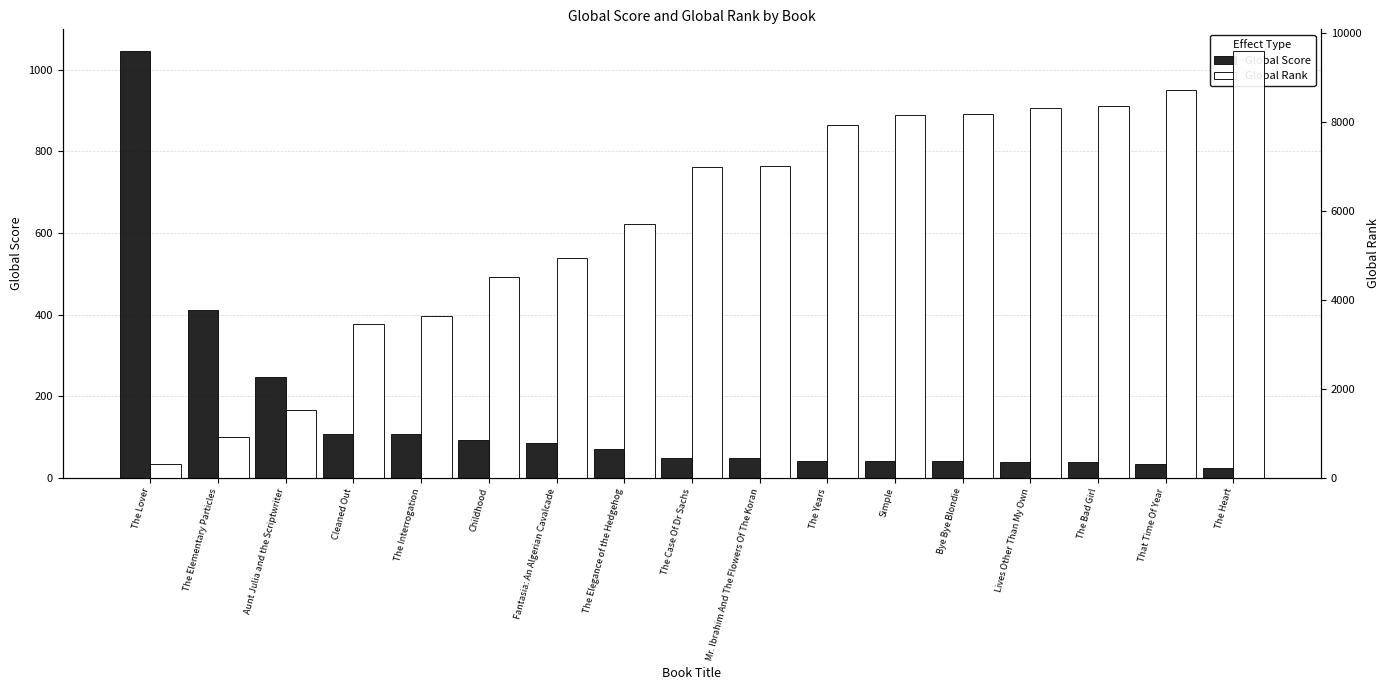

Between Aunt Julia and the Scriptwriter and Cleaned Out, which is larger?

Aunt Julia and the Scriptwriter